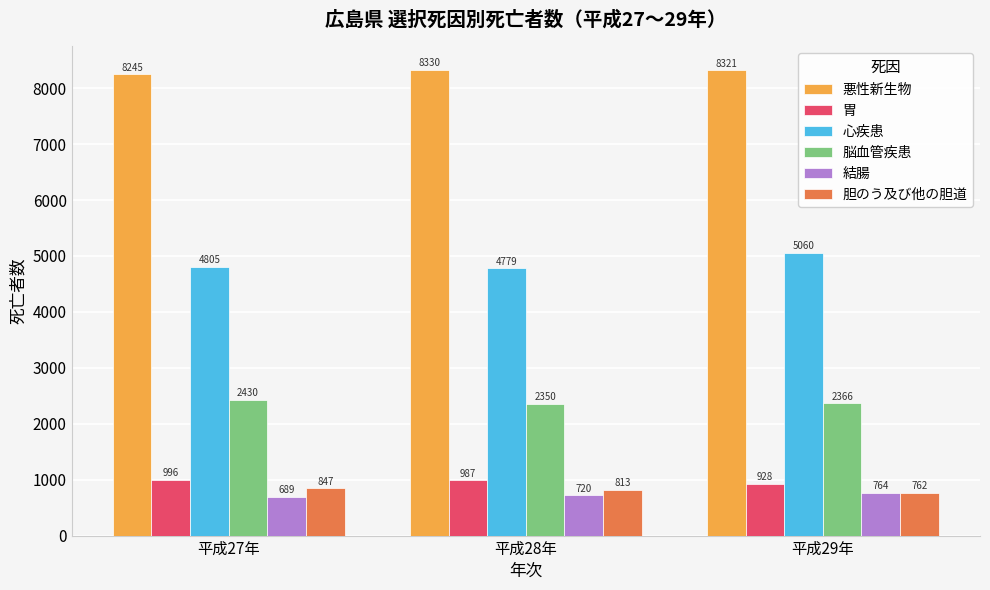

The 胆のう及び他の胆道 series shows 762 at 平成29年. True or false?

True